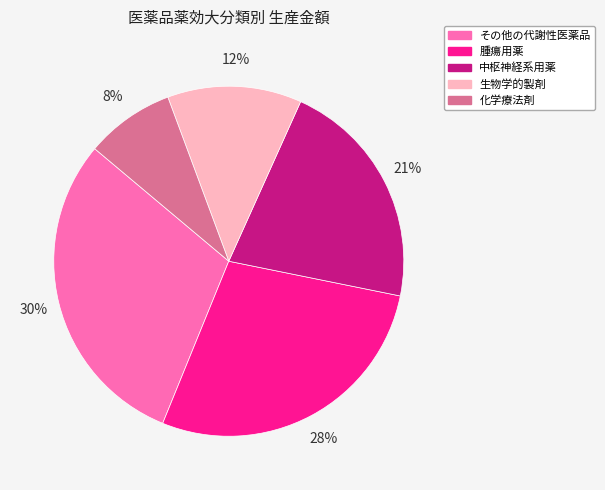

To the nearest percent, what portion does 腫瘍用薬 represent?

28%